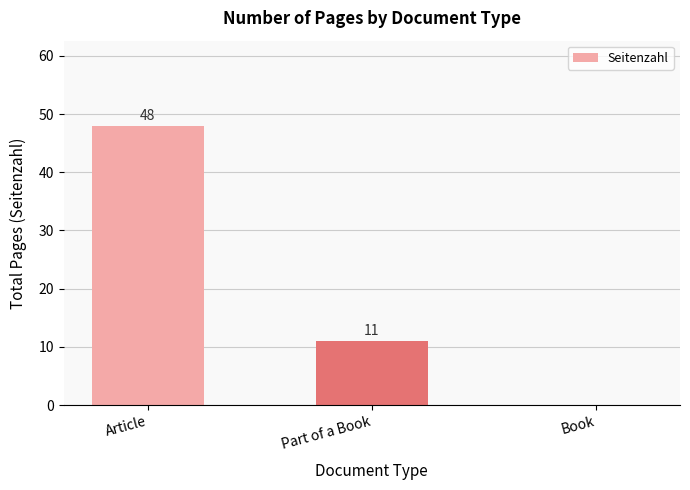

What is the change in value from Part of a Book to Book?

-11